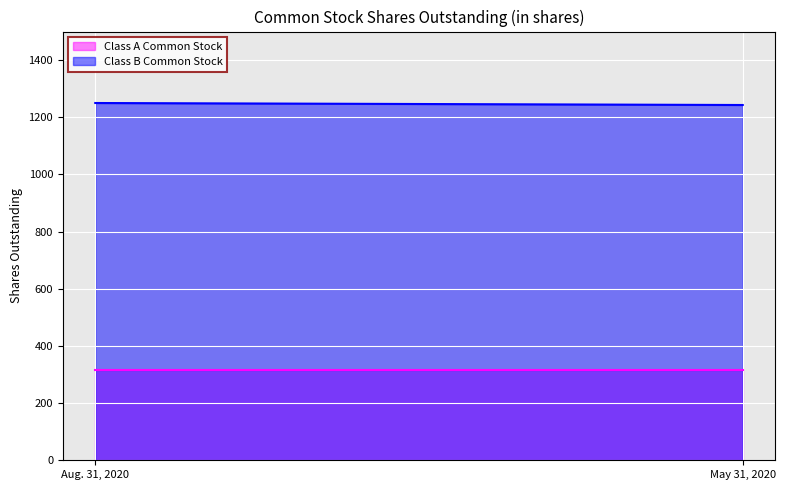

Which has a higher value, Aug. 31, 2020 or May 31, 2020?

Aug. 31, 2020